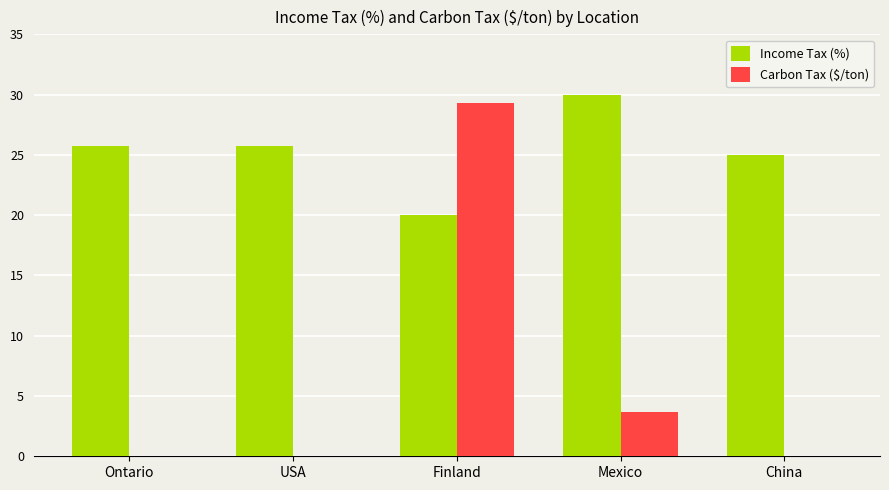

Reading left to right, transcribe all the data shown in this chart.

Income Tax (%): 25.7	25.7	20.0	30.0	25.0
Carbon Tax ($/ton): 0.0	0.0	29.3	3.7	0.0